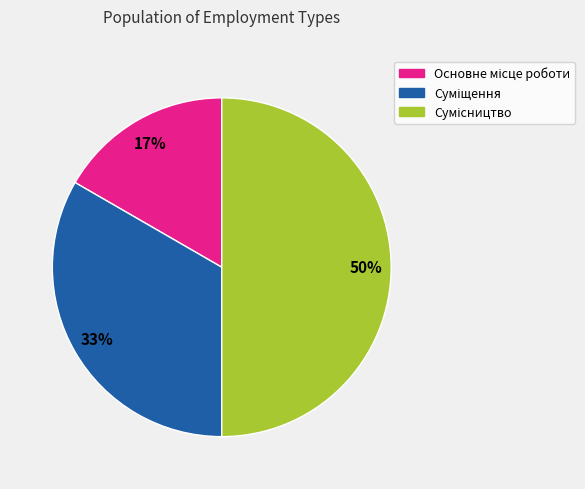

To the nearest percent, what is the average slice percentage?

33%